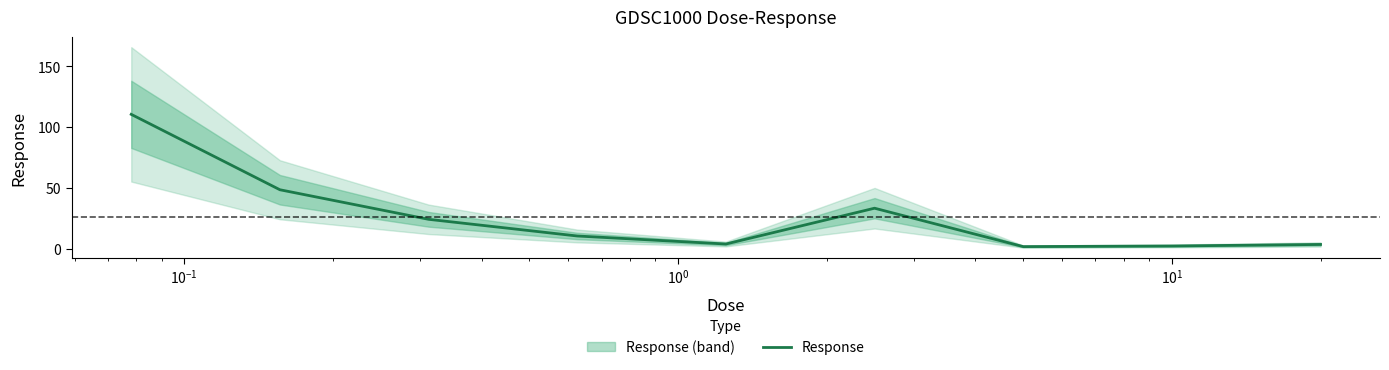

What is the highest value of the Response series?

110.6